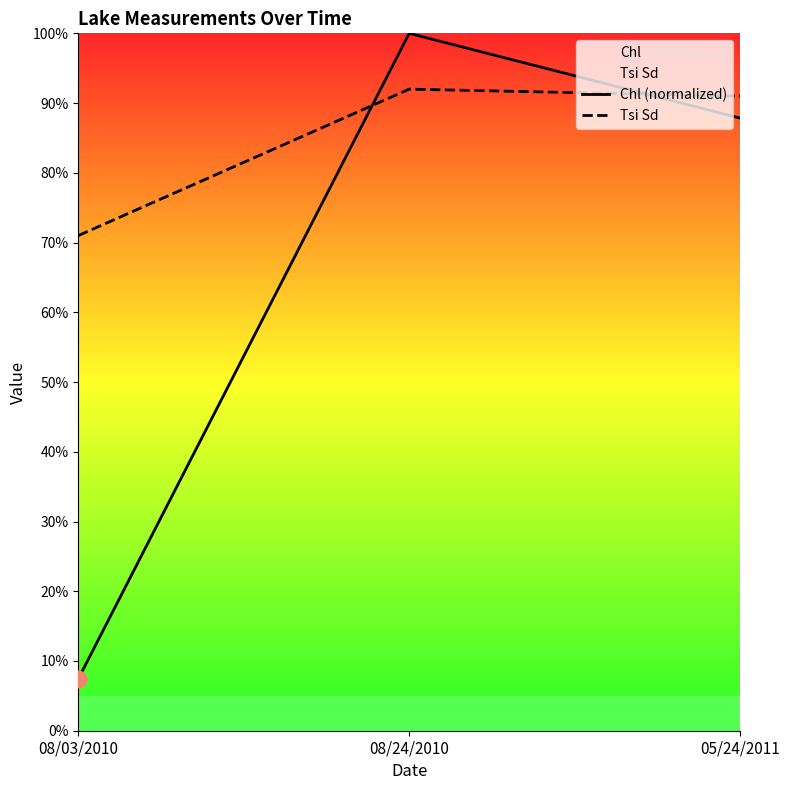

How many values in the Chl (normalized) series exceed 87?

2